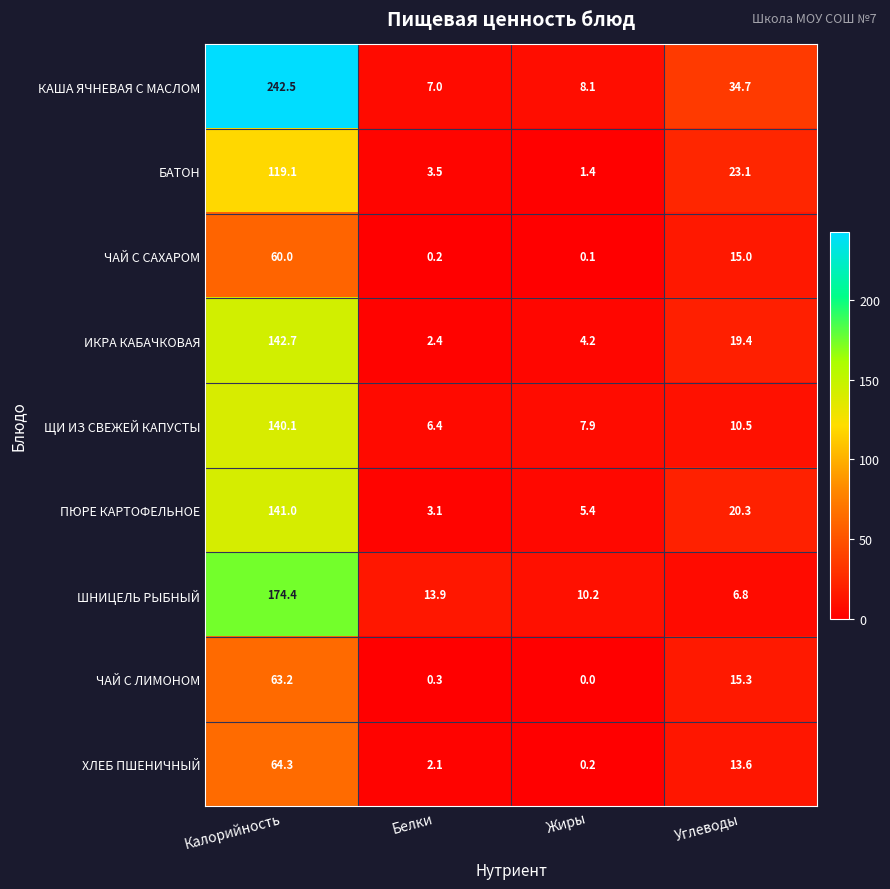

Rank the series at Жиры from highest to lowest value.

ШНИЦЕЛЬ РЫБНЫЙ, КАША ЯЧНЕВАЯ С МАСЛОМ, ЩИ ИЗ СВЕЖЕЙ КАПУСТЫ, ПЮРЕ КАРТОФЕЛЬНОЕ, ИКРА КАБАЧКОВАЯ, БАТОН, ХЛЕБ ПШЕНИЧНЫЙ, ЧАЙ С САХАРОМ, ЧАЙ С ЛИМОНОМ